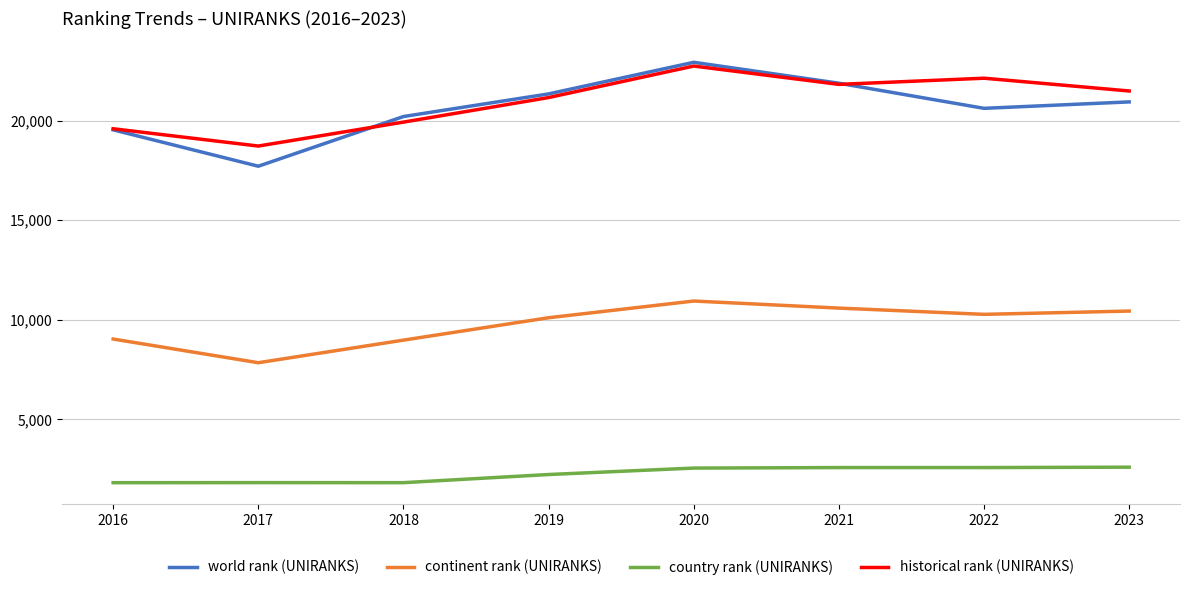

True or false: continent rank (UNIRANKS) has more than 0 interior local peaks.

True